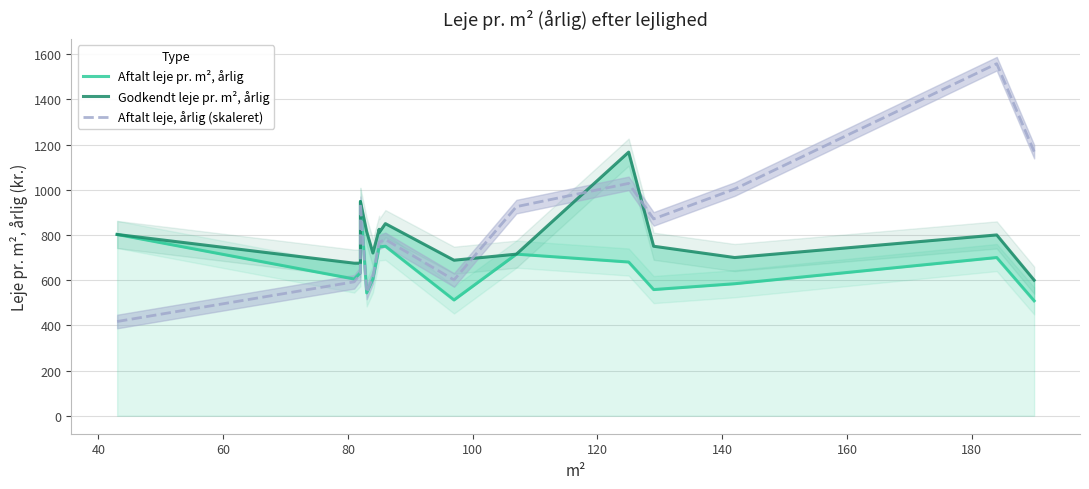

What is the total value across all series at 100?

1936.1